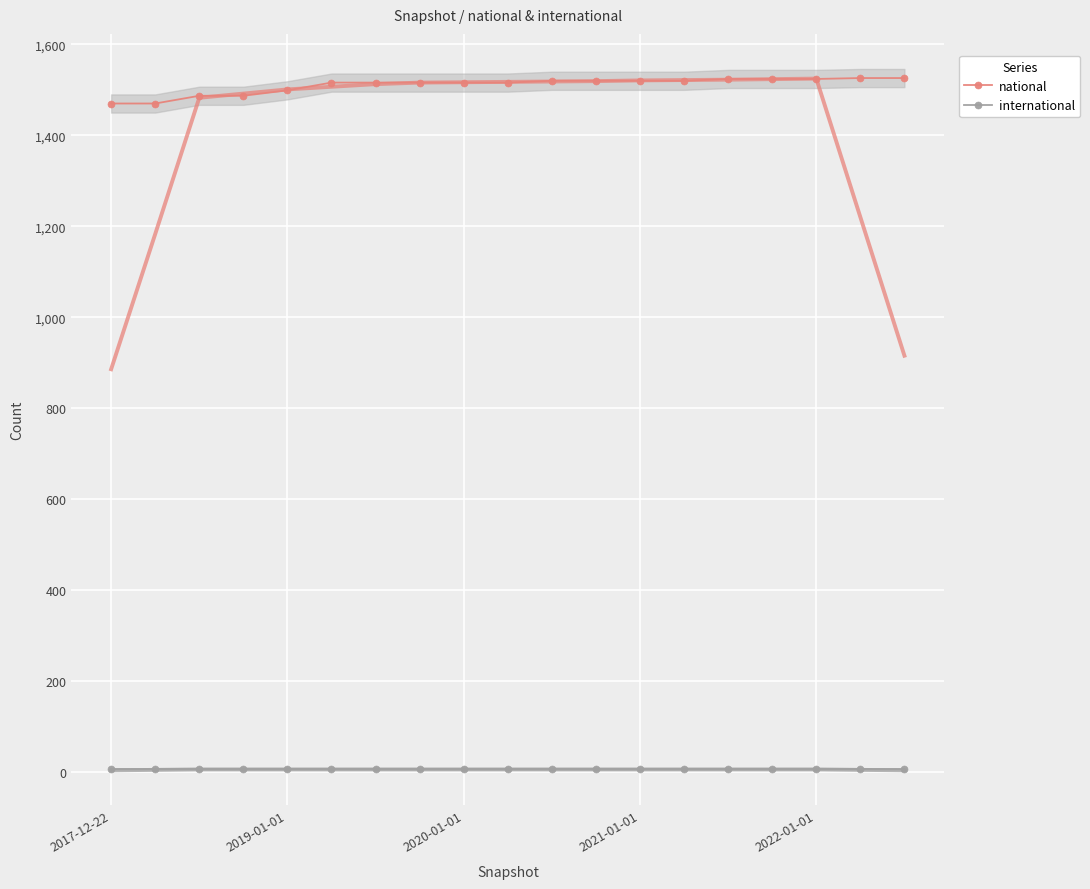

True or false: national and international cross at least once.

False